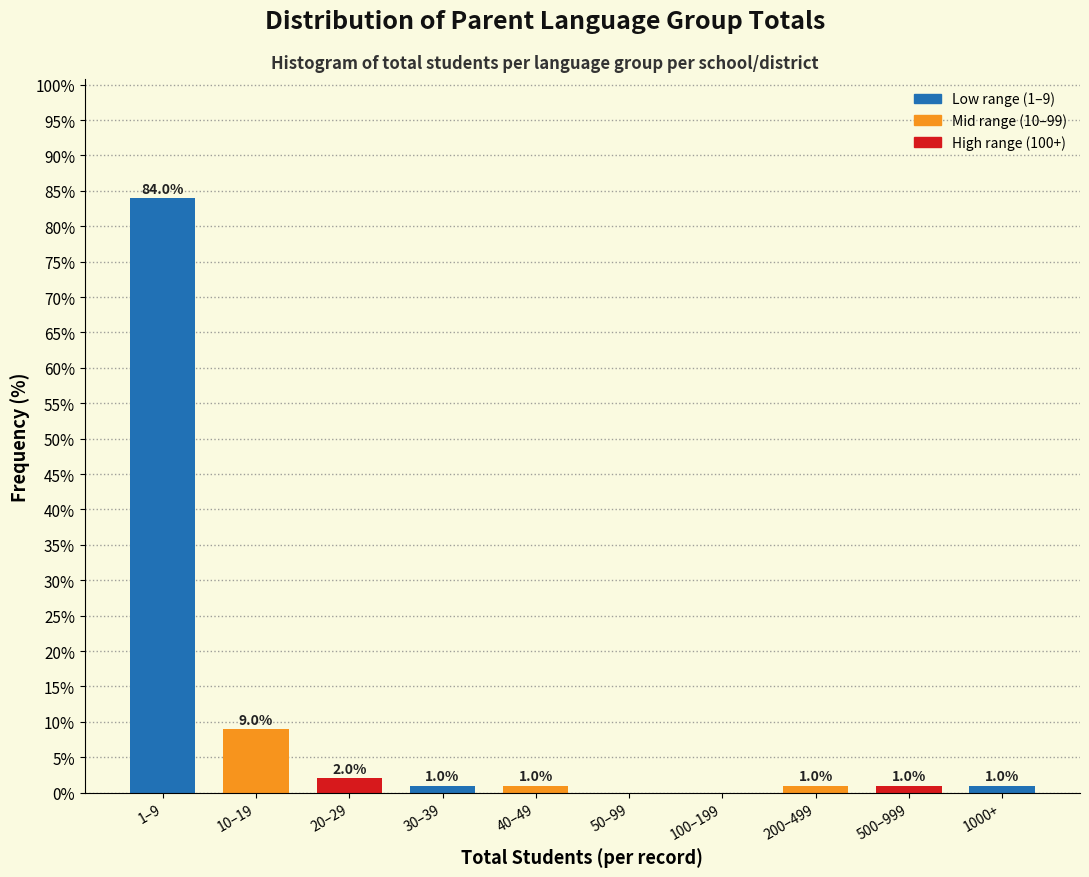

Reading right to left, transcribe all the data shown in this chart.

1000+=1	500–999=1	200–499=1	100–199=0	50–99=0	40–49=1	30–39=1	20–29=2	10–19=9	1–9=84